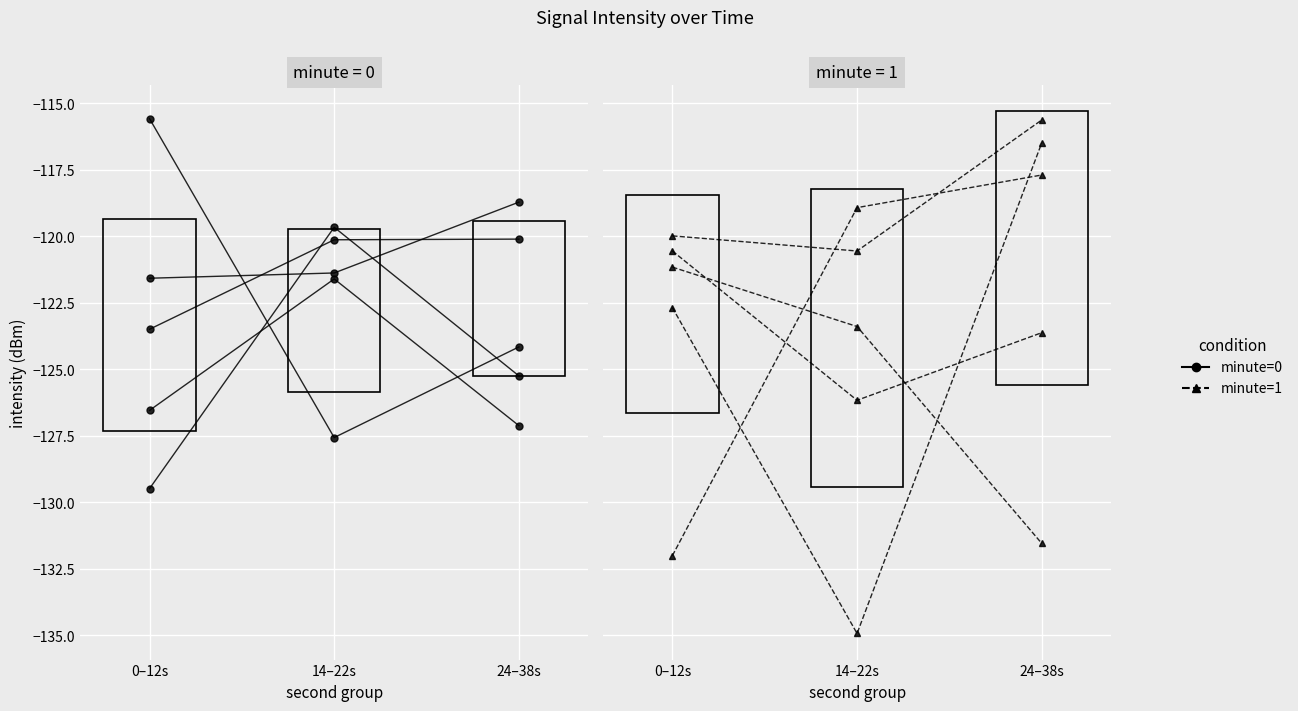

At which label does minute=1 reach its peak?

24–38s